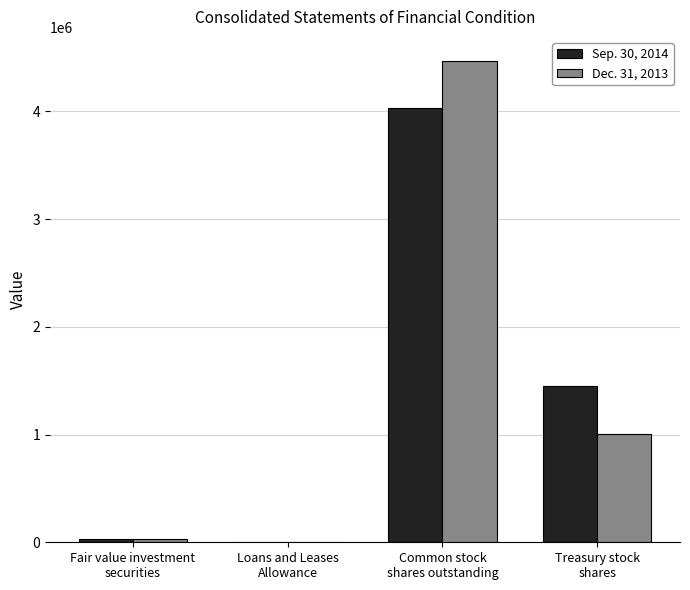

Is it true that Dec. 31, 2013 equals 6211262 at Common stock
shares outstanding?

False